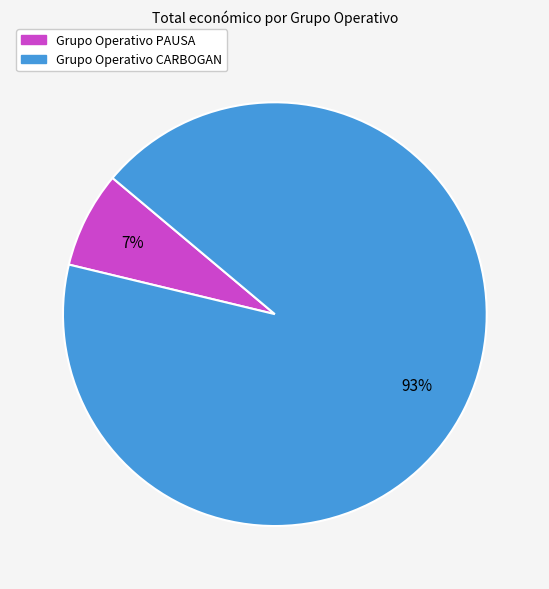

Does any single category account for the majority?

Yes